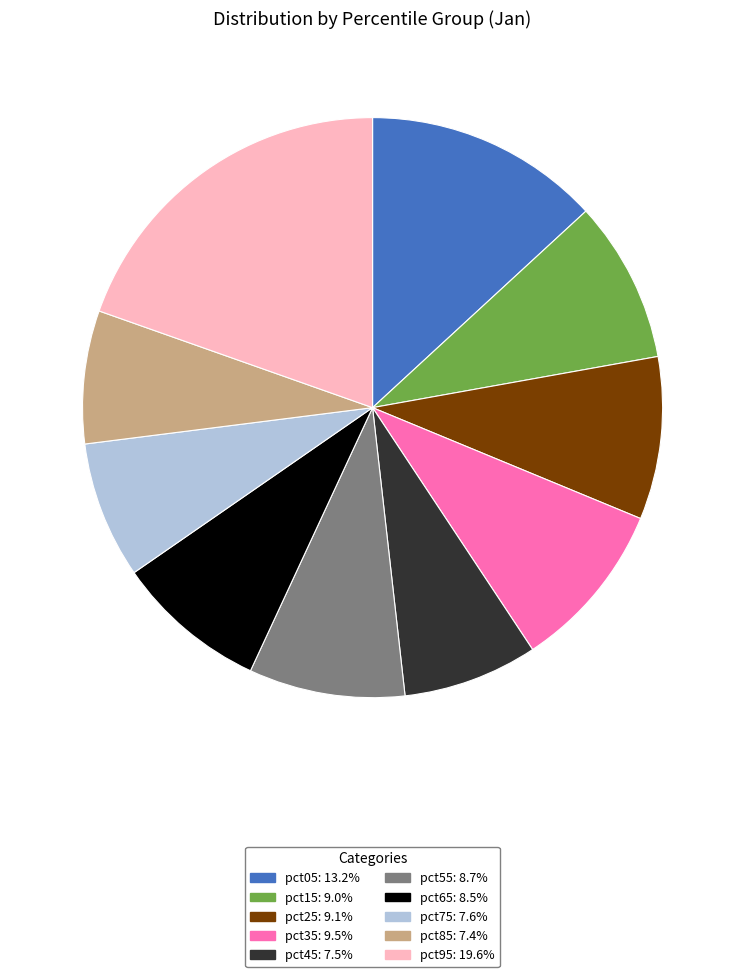

Do pct95: 19.6% and pct55: 8.7% together represent more than half of the pie?

No